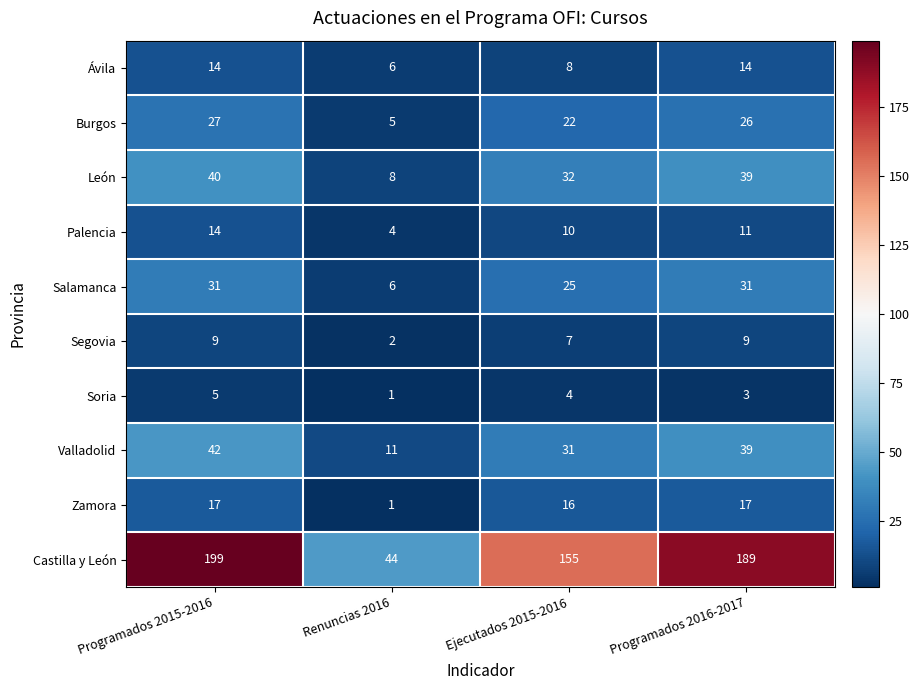

What value does the Valladolid series have at Renuncias 2016?

11